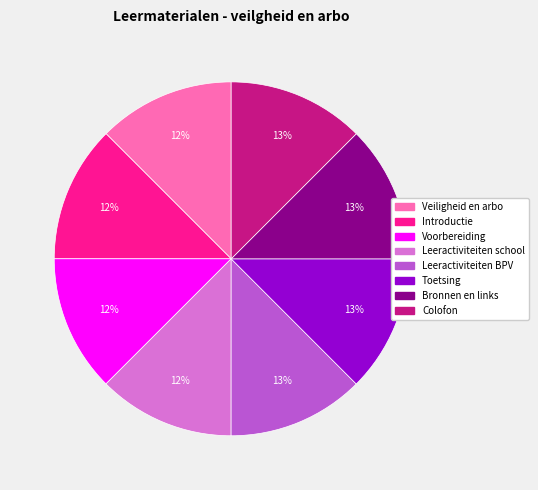

How many slices are in this pie chart?

8